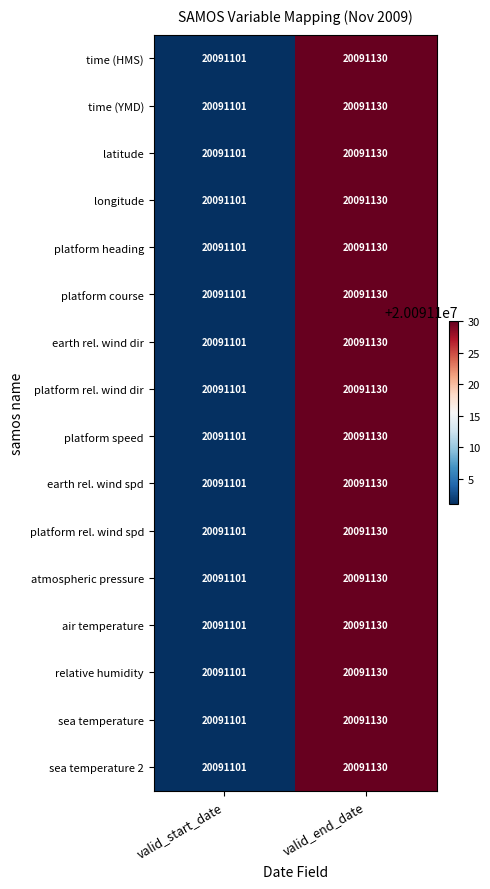

What is the maximum value for earth rel. wind dir?

20091130